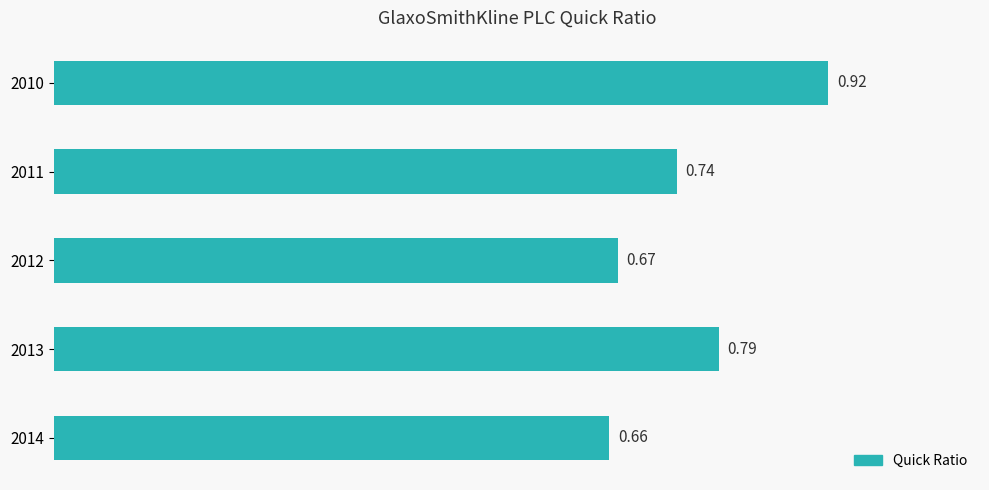

What is the sum of the values at 2012 and 2014?

1.3